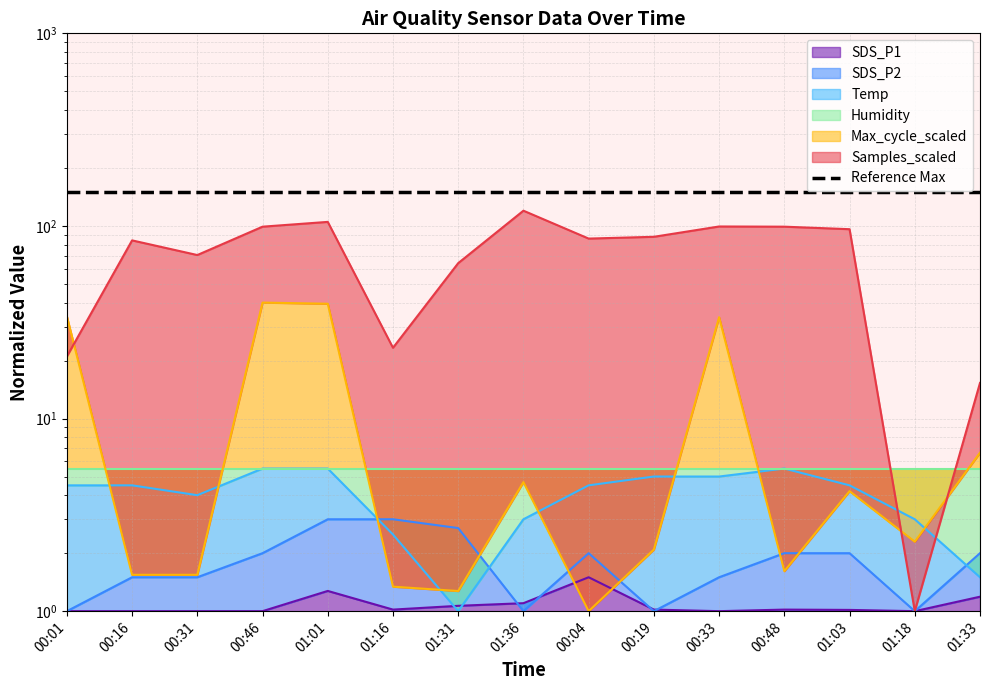

Which series changed the most between 00:46 and 00:48?

Max_cycle_scaled